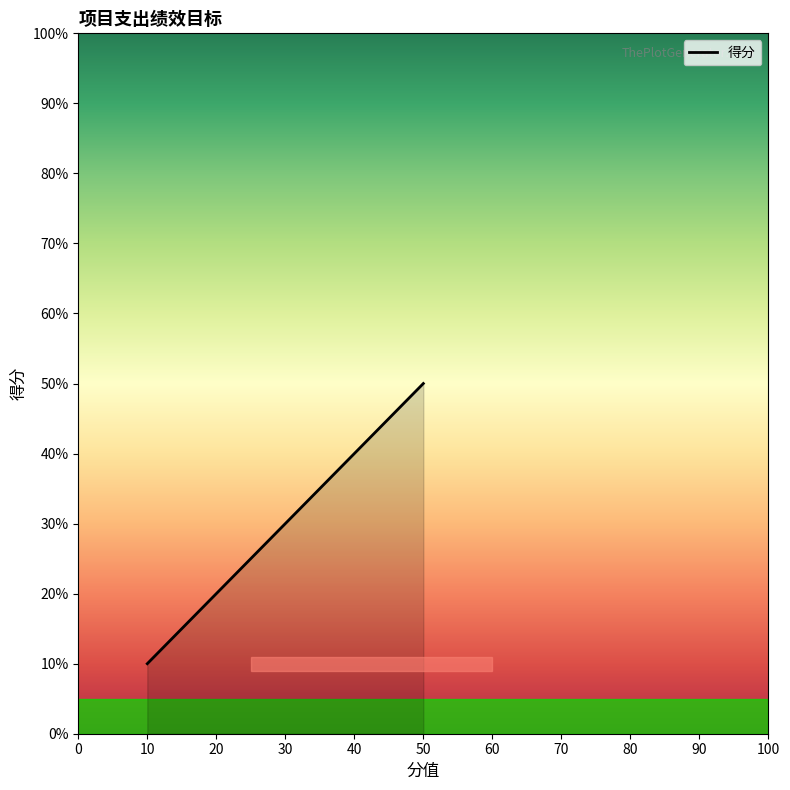

The chart shows a value of 15 at 30. True or false?

False